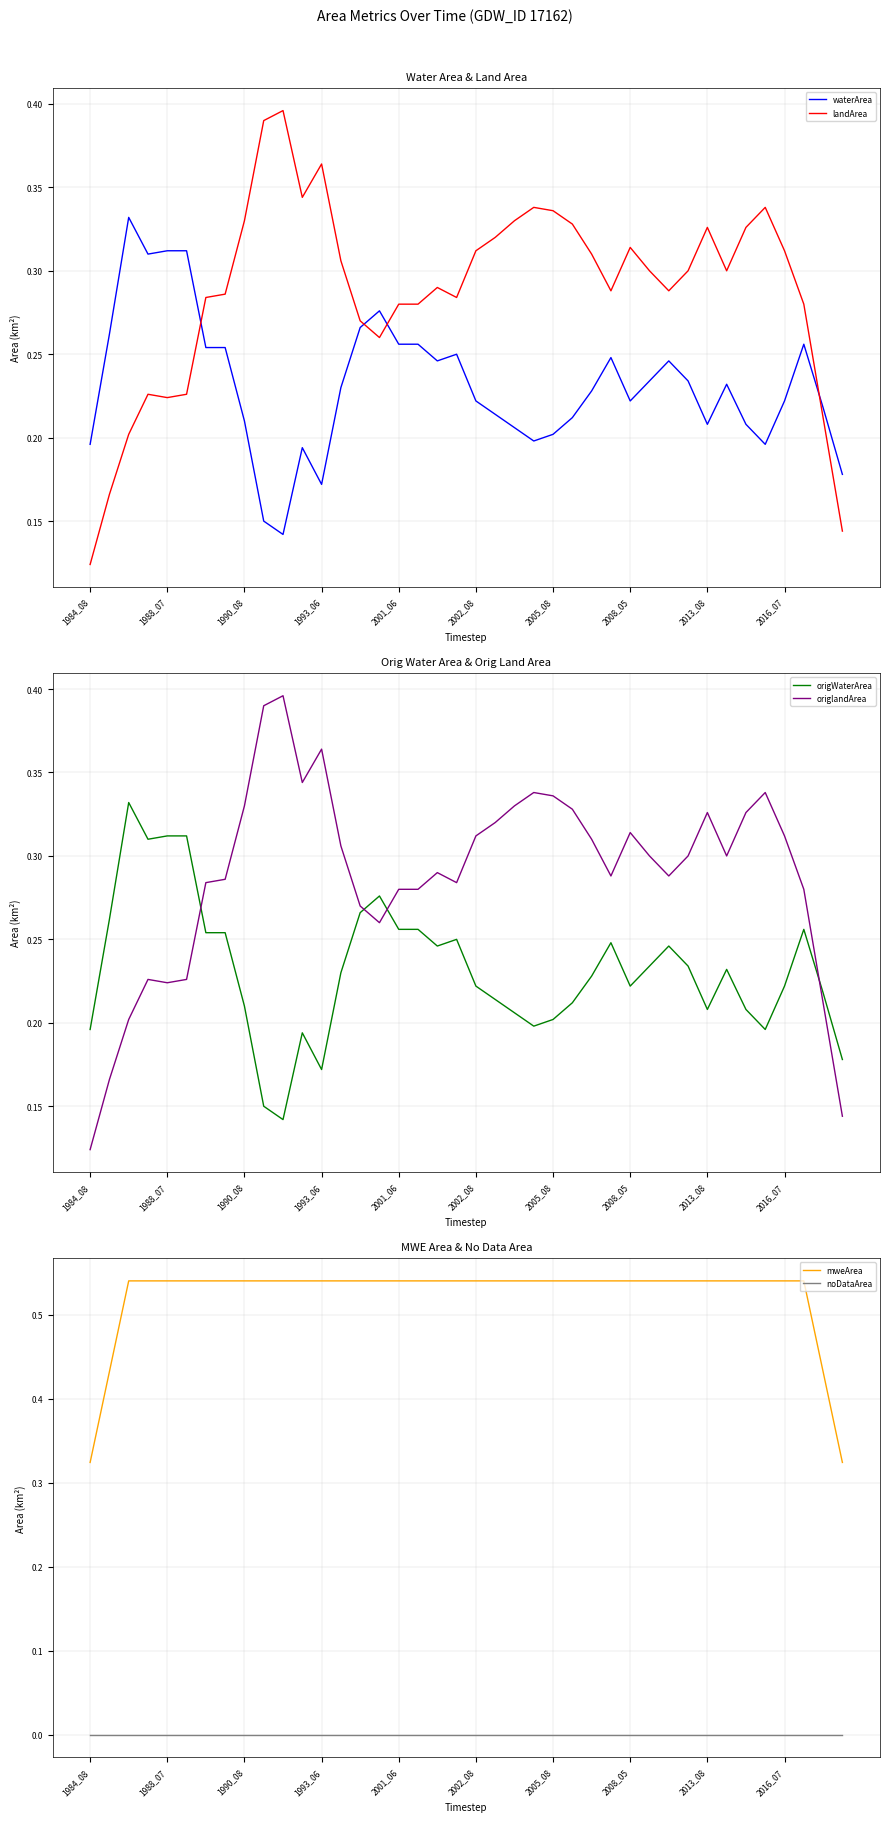

How many lines are shown in the chart?

6